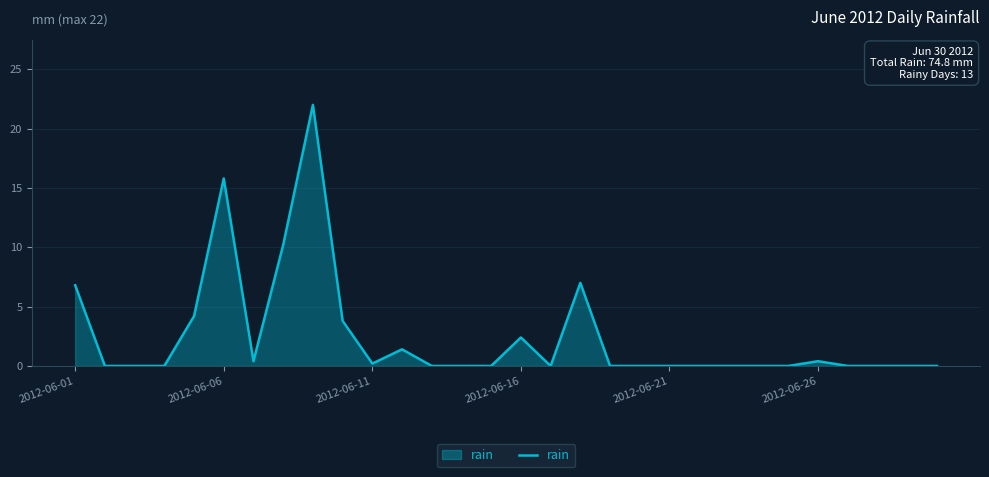

What is the difference between the maximum and minimum values?

22.0